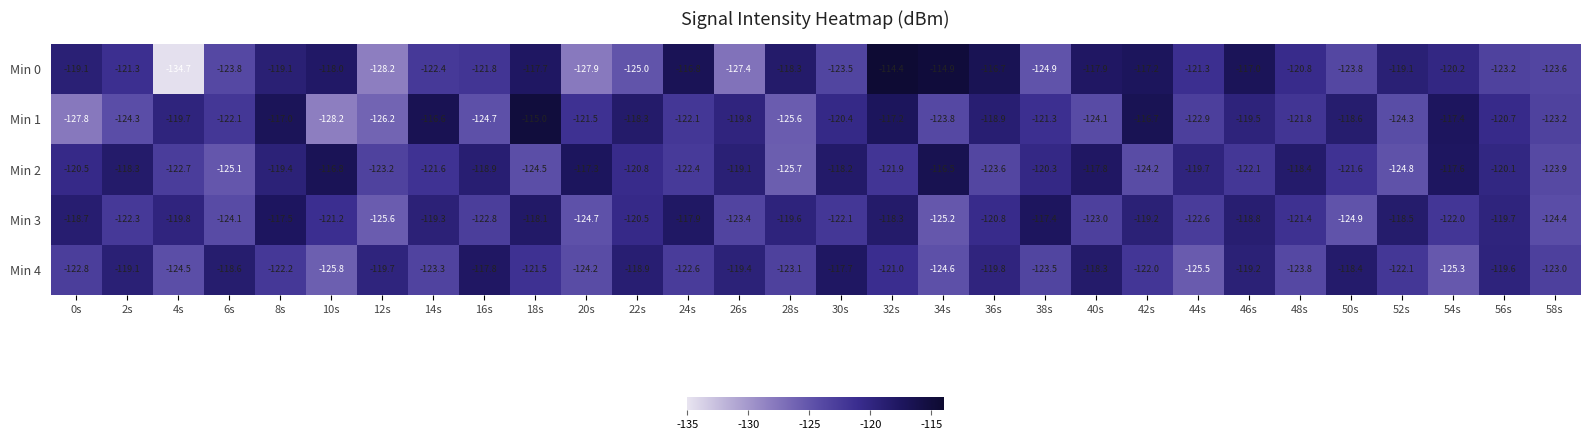

Is it true that Min 4 equals -56.3 at 42s?

False